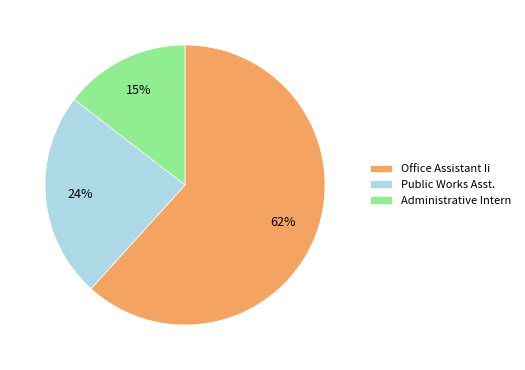

Is the sum of Public Works Asst. and Office Assistant Ii greater than half?

Yes